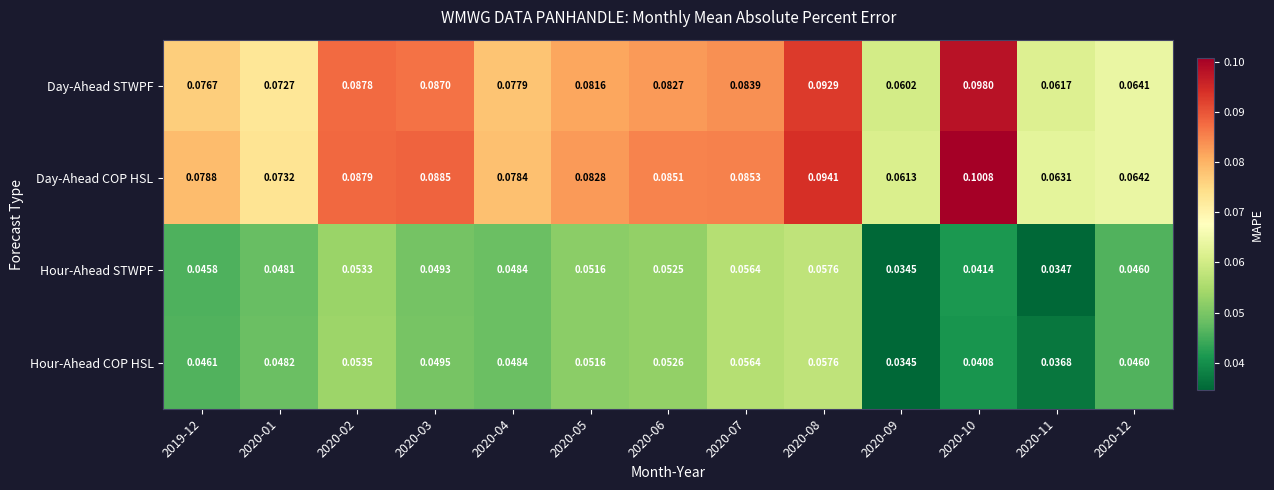

Which series has the largest total across all categories?

Day-Ahead COP HSL